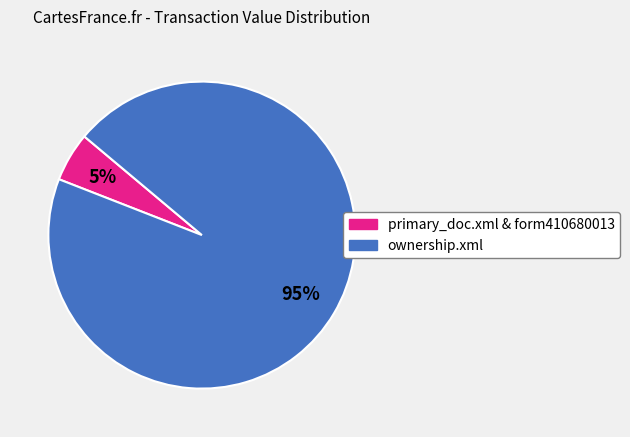

Is there any slice that represents more than half of the pie?

Yes